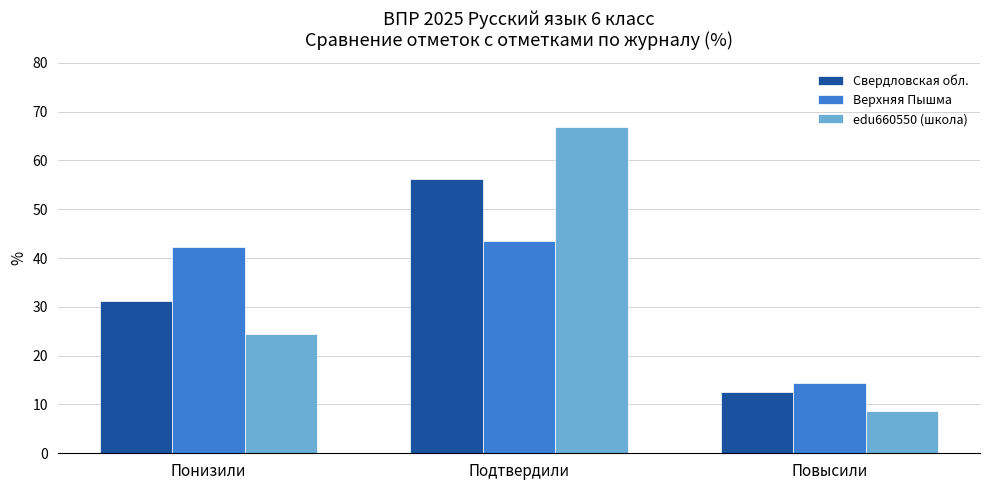

Between Подтвердили and Повысили, which series saw the biggest shift?

edu660550 (школа)